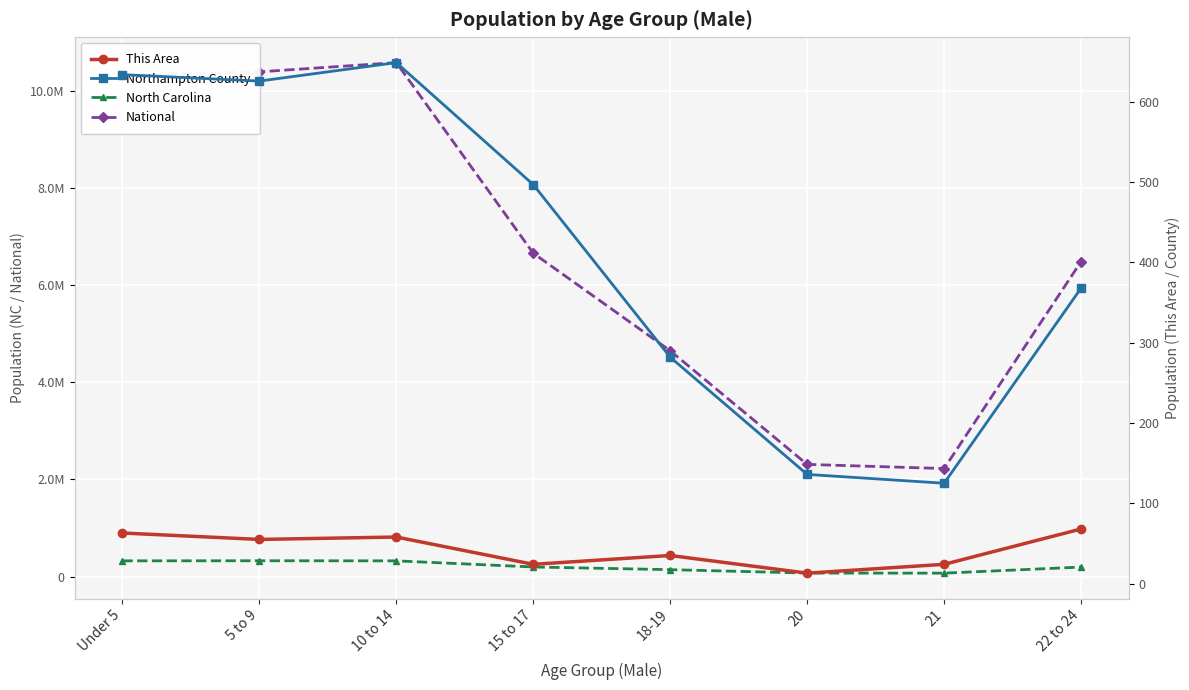

Which label corresponds to the largest value in the chart?

10 to 14